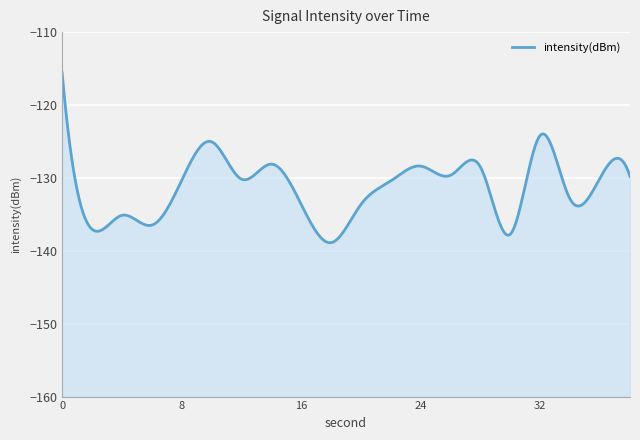

How many interior local peaks (higher than both neighbors) does the data have?

6